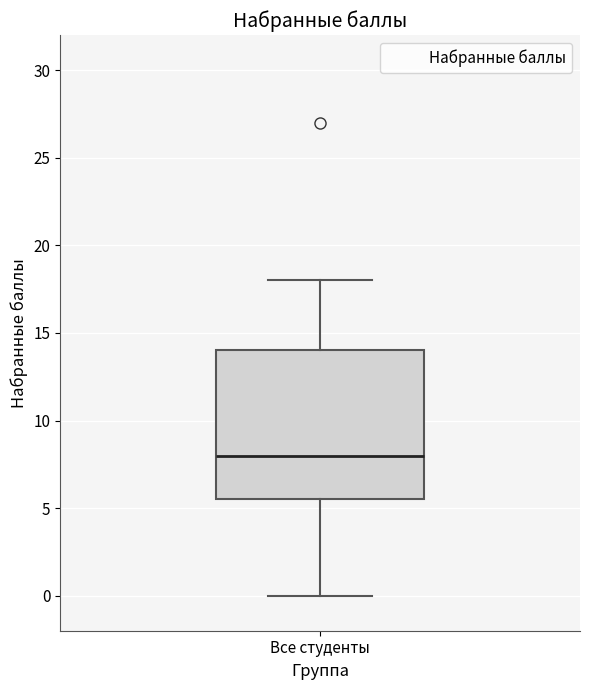

Where does the median line of the box for Все студенты sit on the y-axis? The values are not printed on the chart, so give them approximately, as read against the axis.

8.0